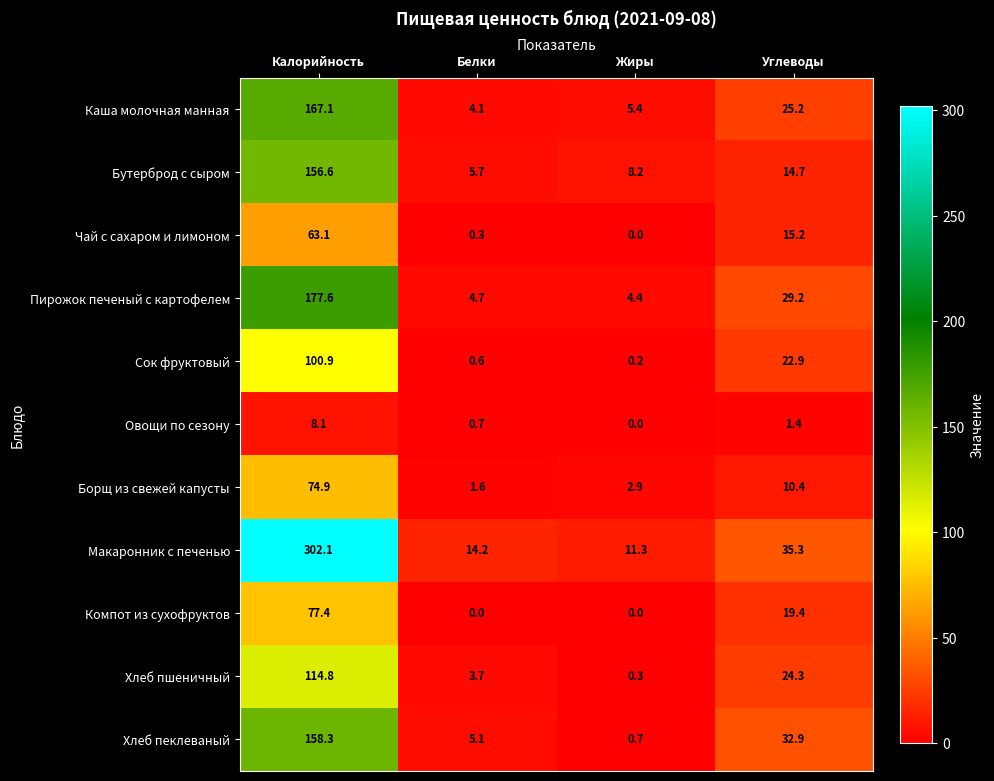

At which category is the sum across all series the highest?

Калорийность